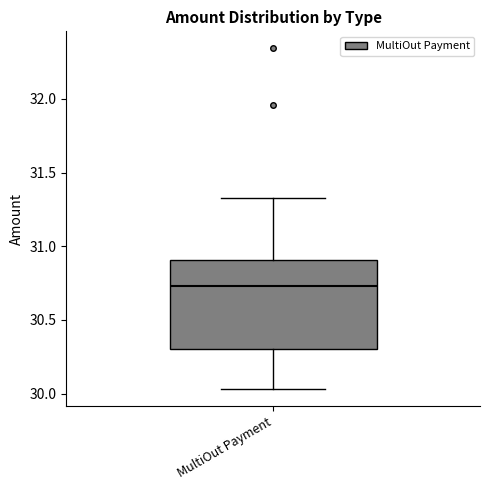

Transcribe this box plot: give where the median line is, the range the box spans, and where the two whiskers end, as read against the y-axis. The values are not printed on the chart, so give them approximately, as read against the axis.

median 30.75, box 30.30 to 30.90, whiskers 30.05 to 31.30